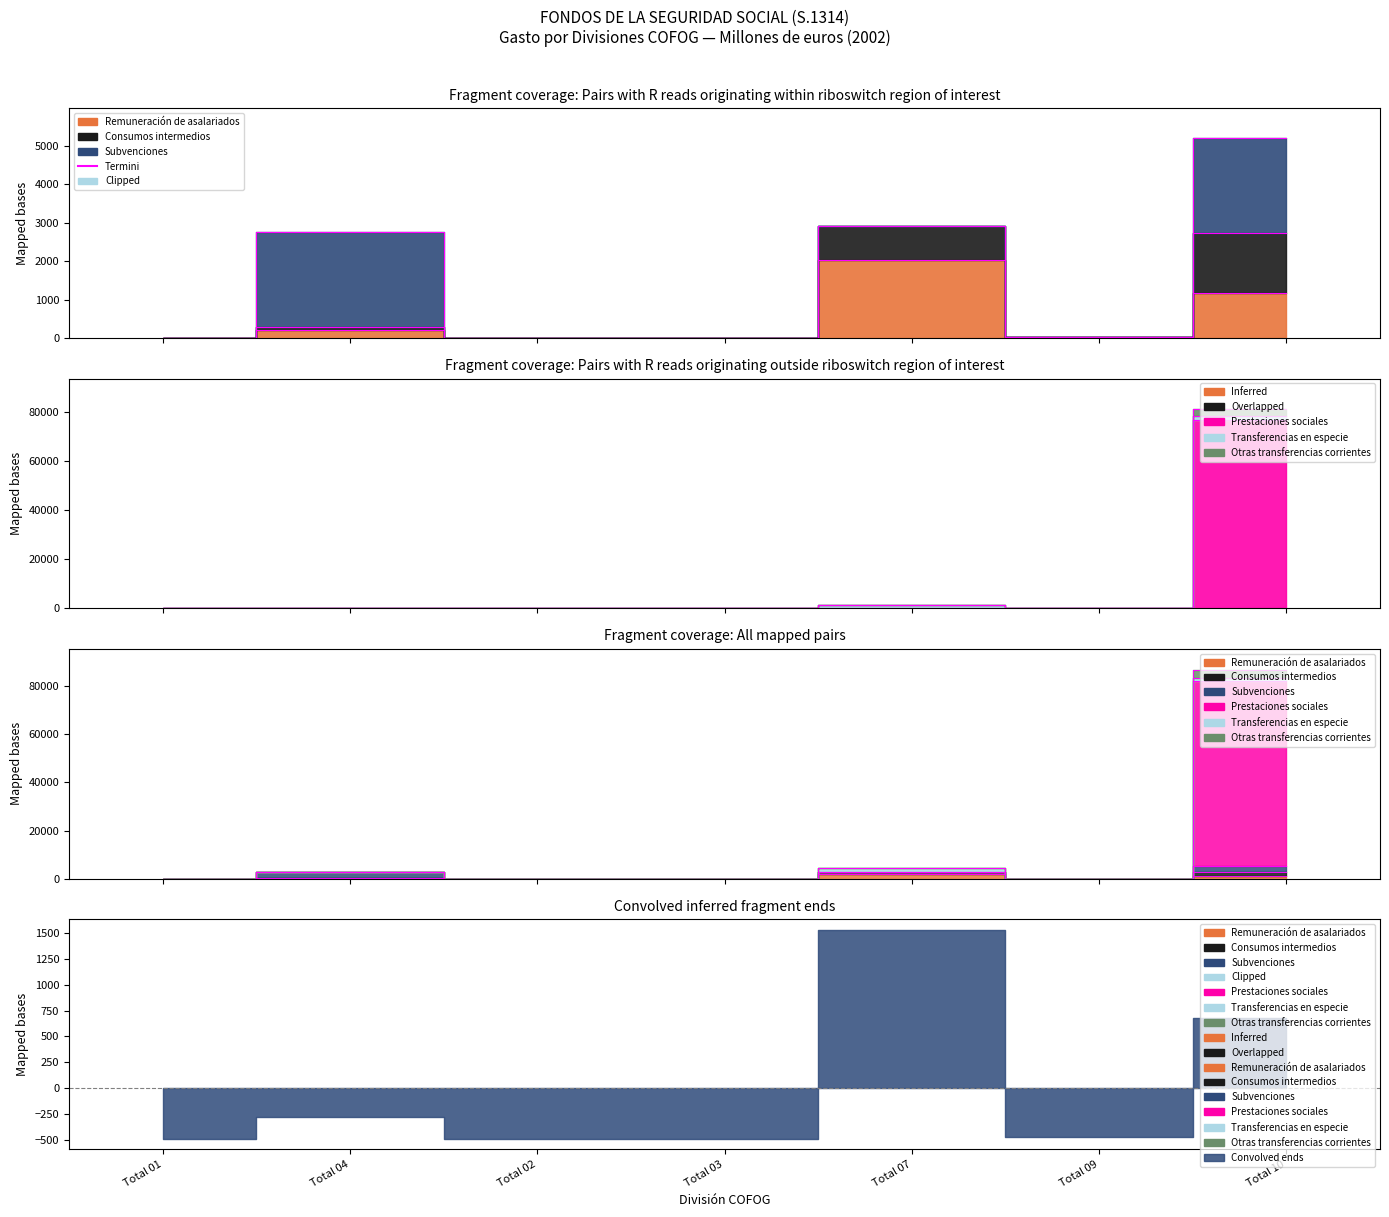

What is the change in value from Total 07 to Total 09?

-2002